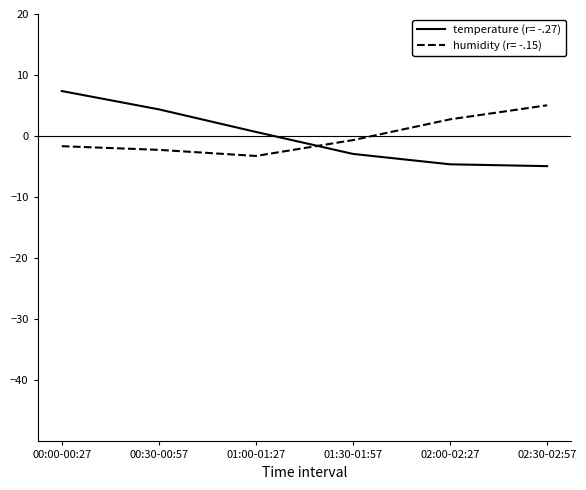

The value of humidity (r= -.15) at 02:00-02:27 is 2.7. True or false?

True